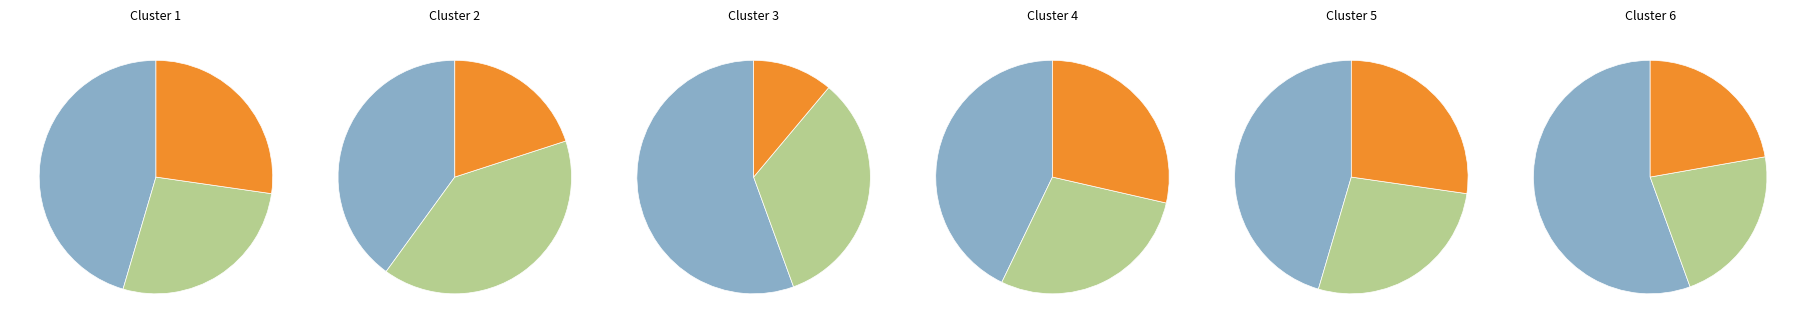

Combined, what portion of the pie is WA and WI?

13.6%